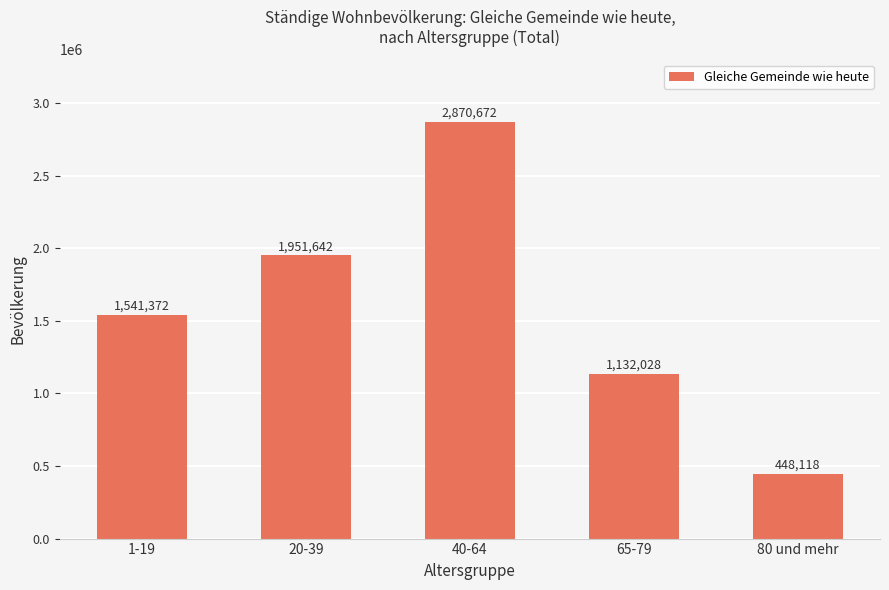

What is the difference between the values at 20-39 and 65-79?

819614